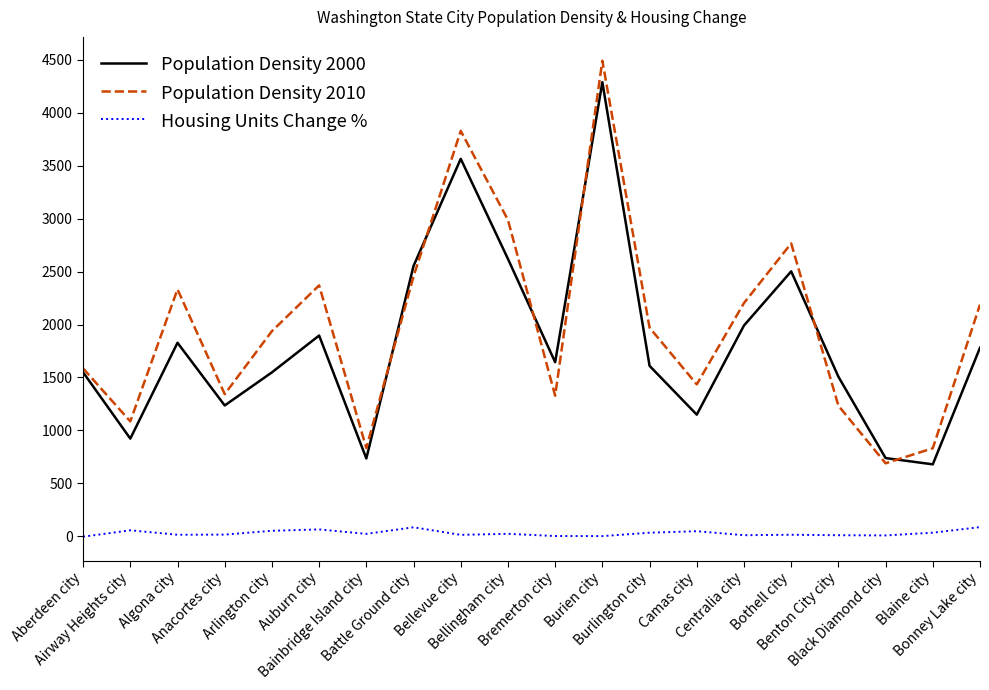

Rank the series by their maximum value, from lowest to highest.

Housing Units Change %, Population Density 2000, Population Density 2010